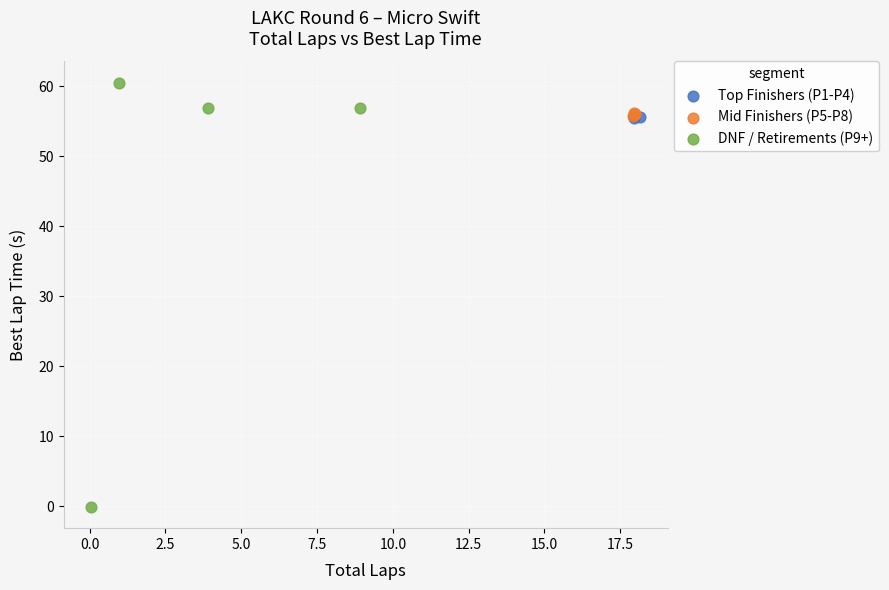

Which series contains the lowest Y value?

DNF / Retirements (P9+)